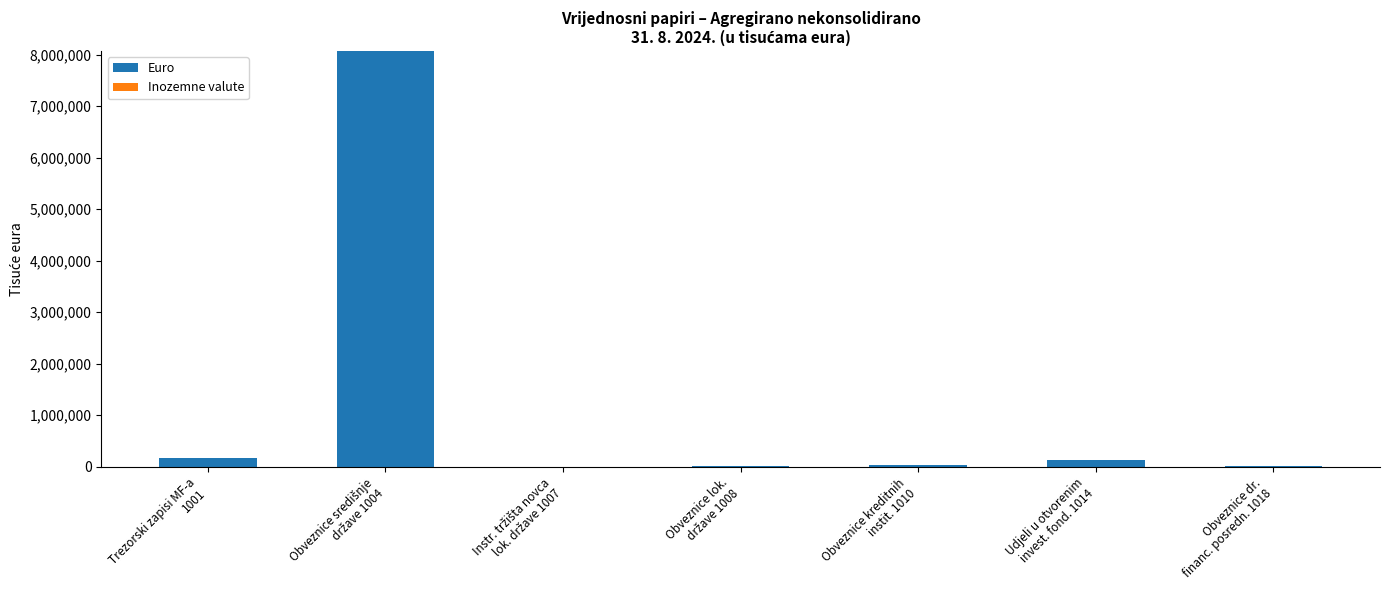

How many categories are shown in the chart?

7